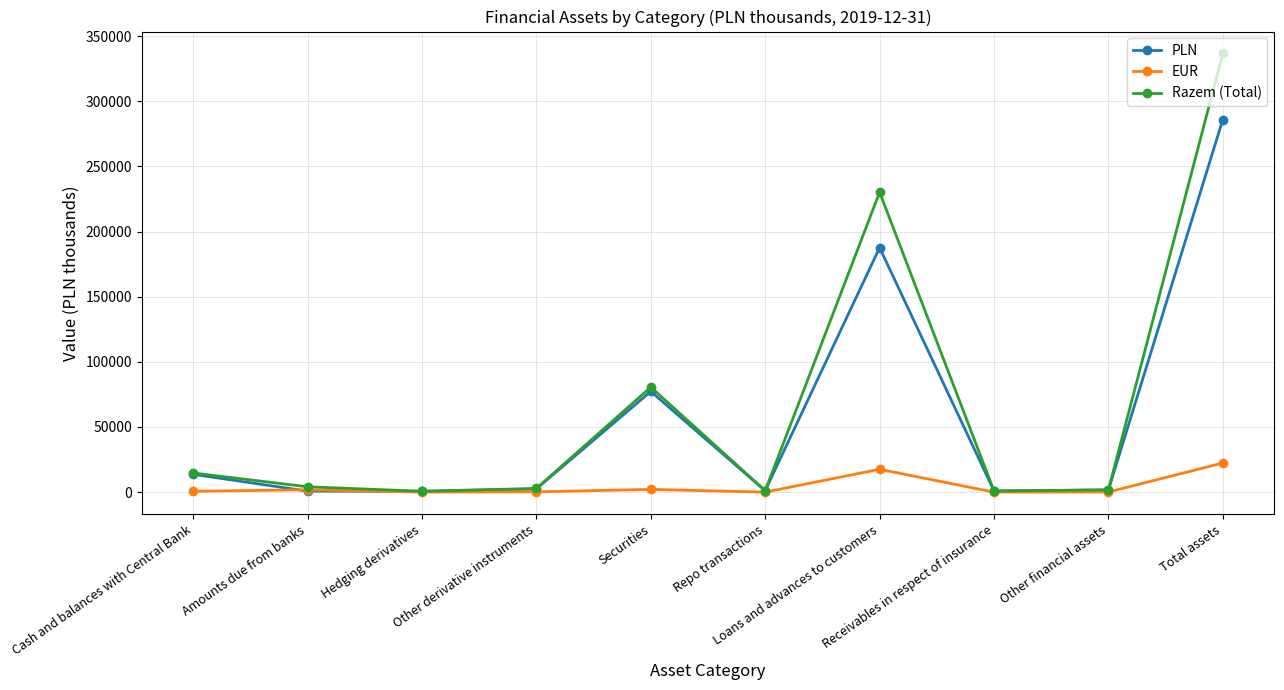

At which category is the sum across all series the highest?

Total assets